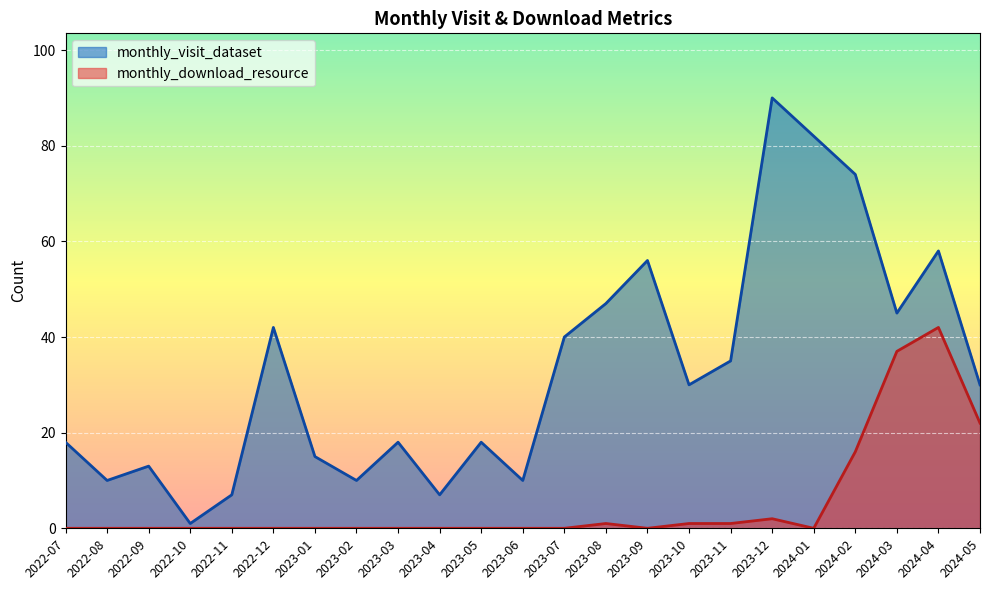

How many lines are shown in the chart?

2